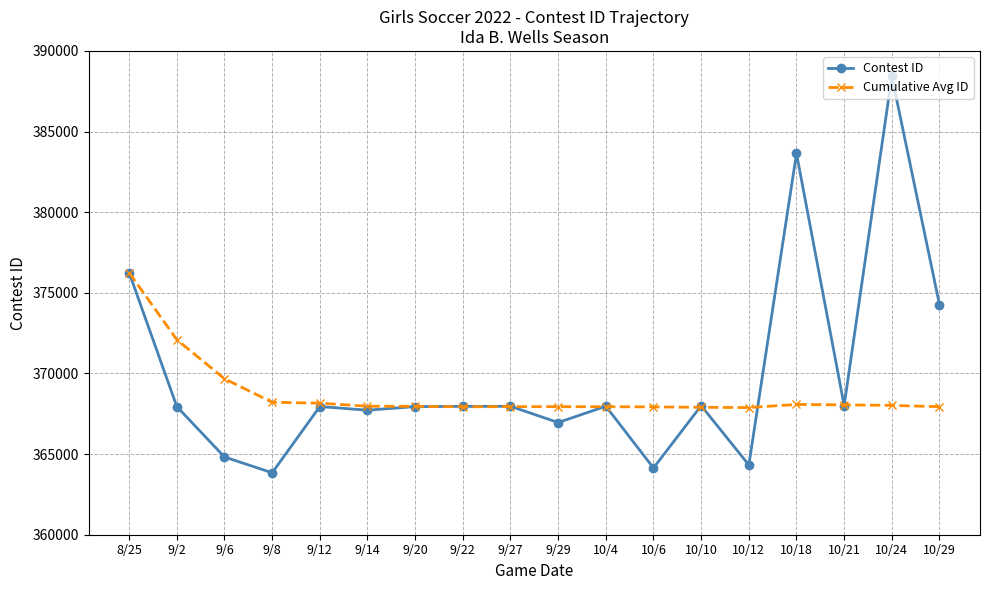

The value of Cumulative Avg ID at 10/12 is 367885.6. True or false?

True